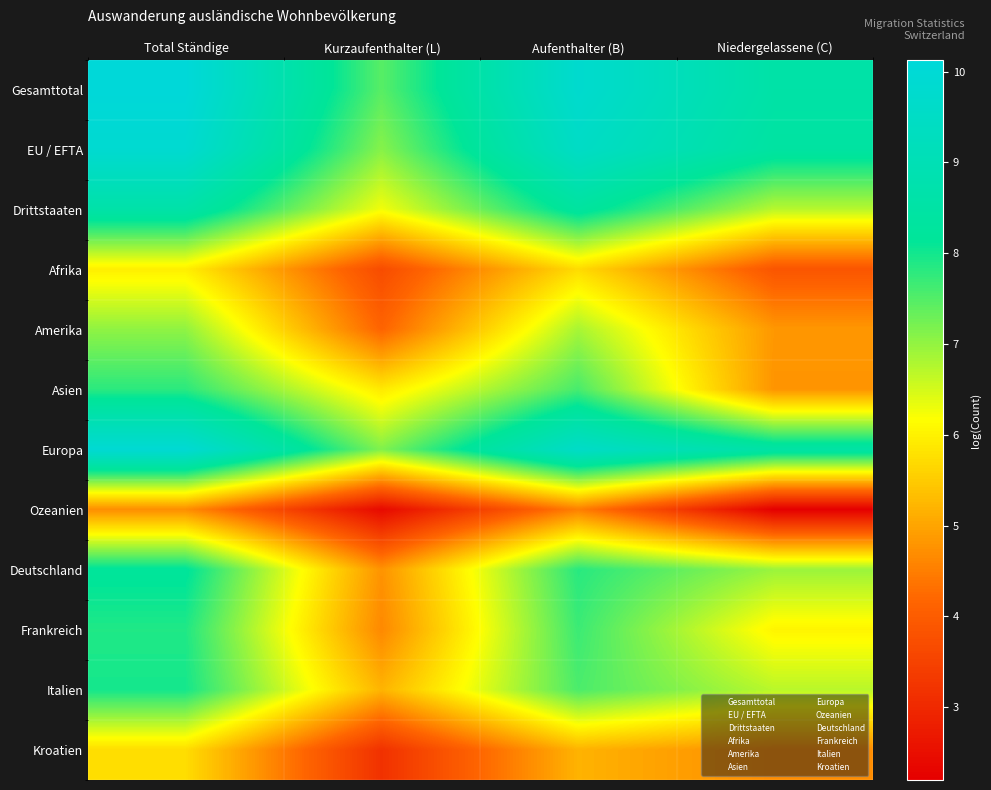

Which series has the largest total across all categories?

Gesamttotal